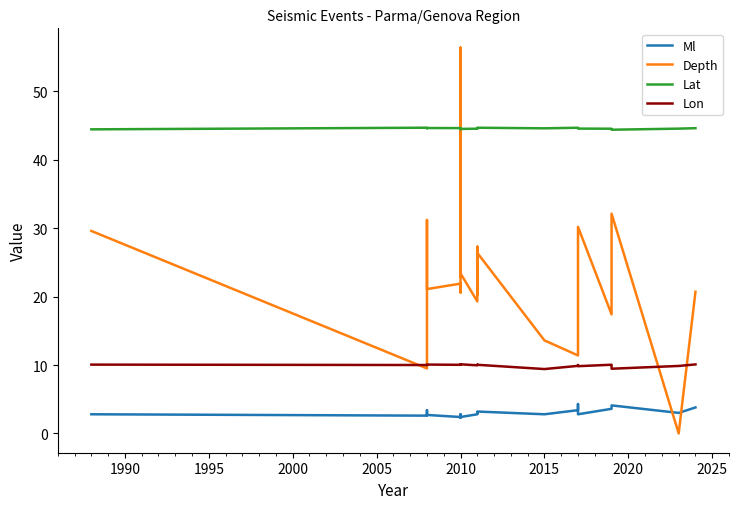

The Lat series shows 11.6 at 2010. True or false?

False